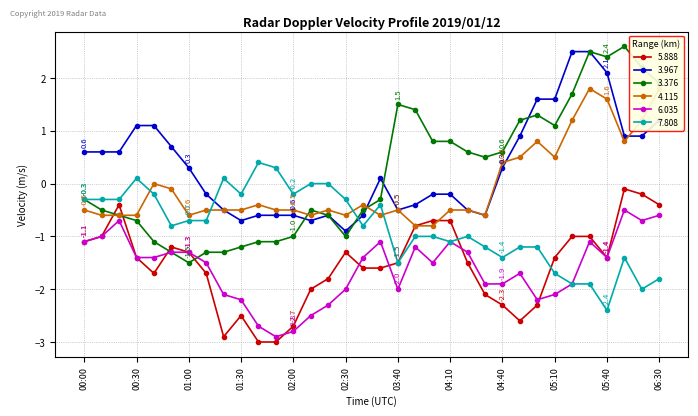

What is the maximum value shown in the chart?

2.6